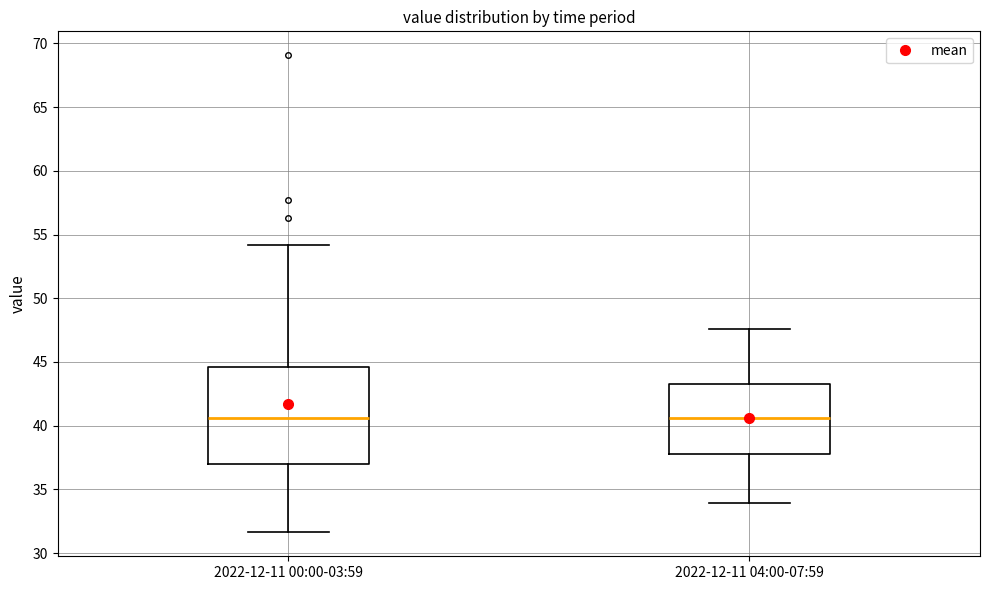

Reading left to right, transcribe this box plot: for each box, give where its median line is, the range the box spans, and where its two whiskers end, as read against the y-axis. The values are not printed on the chart, so give them approximately, as read against the axis.

2022-12-11 00:00-03:59: median 40.5, box 37.0 to 44.5, whiskers 31.5 to 54.0
2022-12-11 04:00-07:59: median 40.5, box 38.0 to 43.0, whiskers 34.0 to 47.5